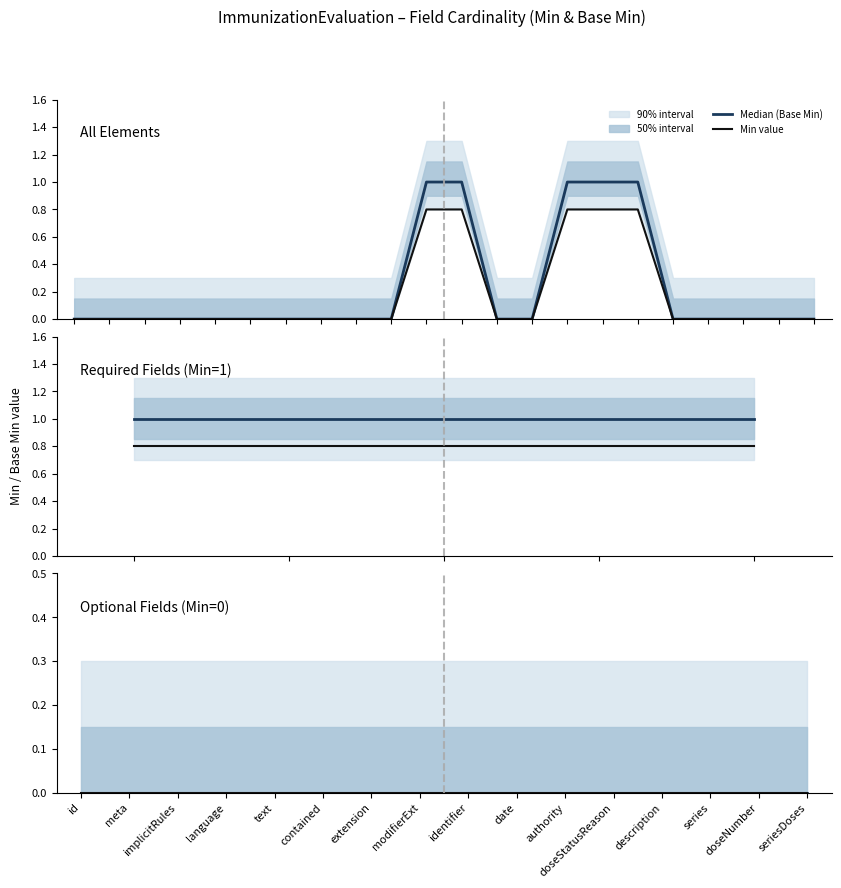

What is the sum of the base_min_values values at 15 and 8?

0.8